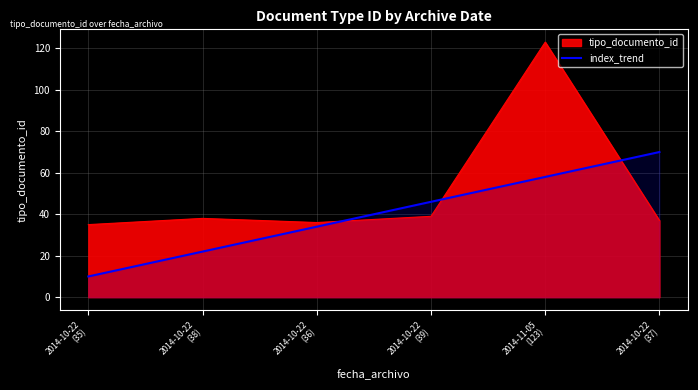

What is the smallest value displayed?

10